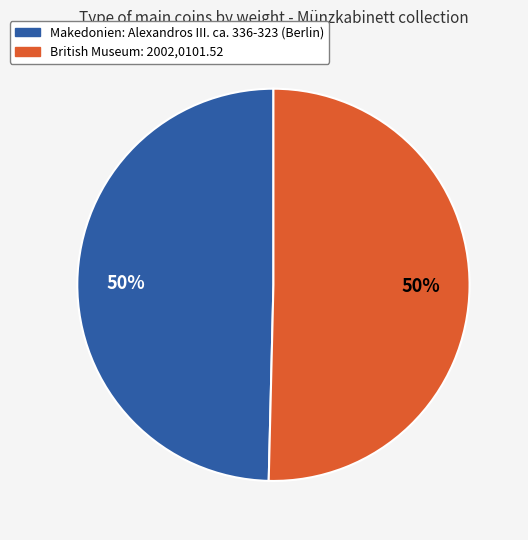

What is the ratio of the value at British Museum: 2002,0101.52 to the value at Makedonien: Alexandros III. ca. 336-323 (Berlin)?

1.0